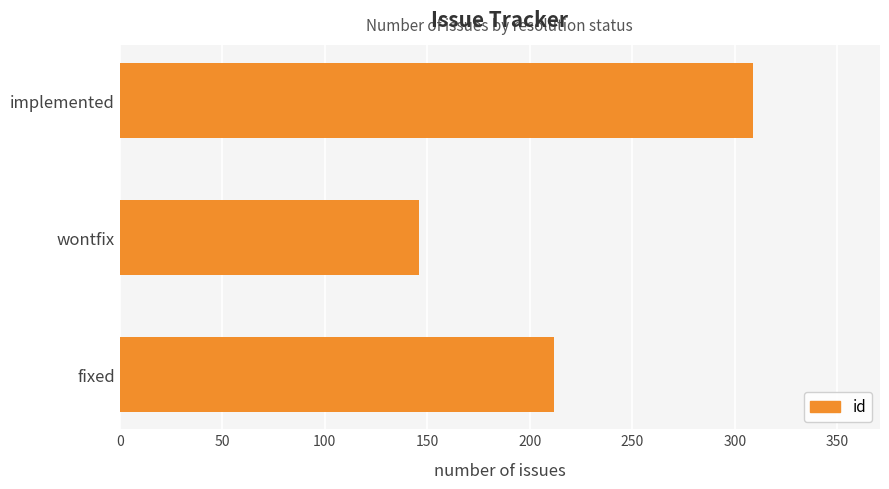

Rank the categories by value from lowest to highest.

wontfix, fixed, implemented